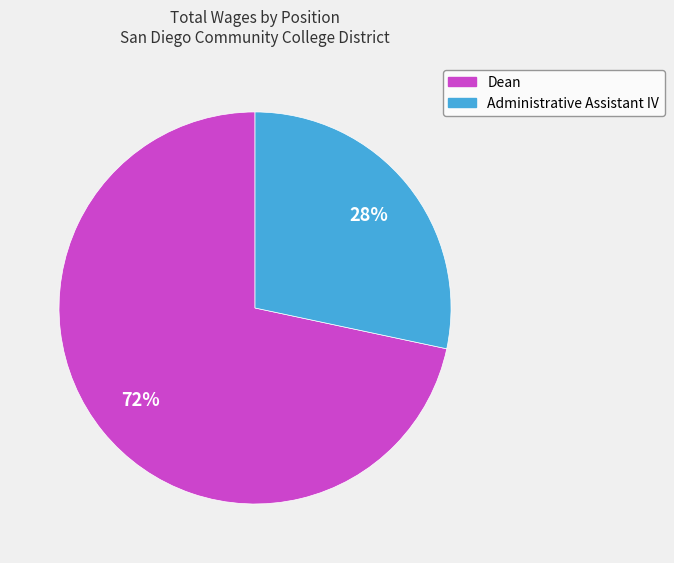

True or false: Dean accounts for 72% of the total.

True